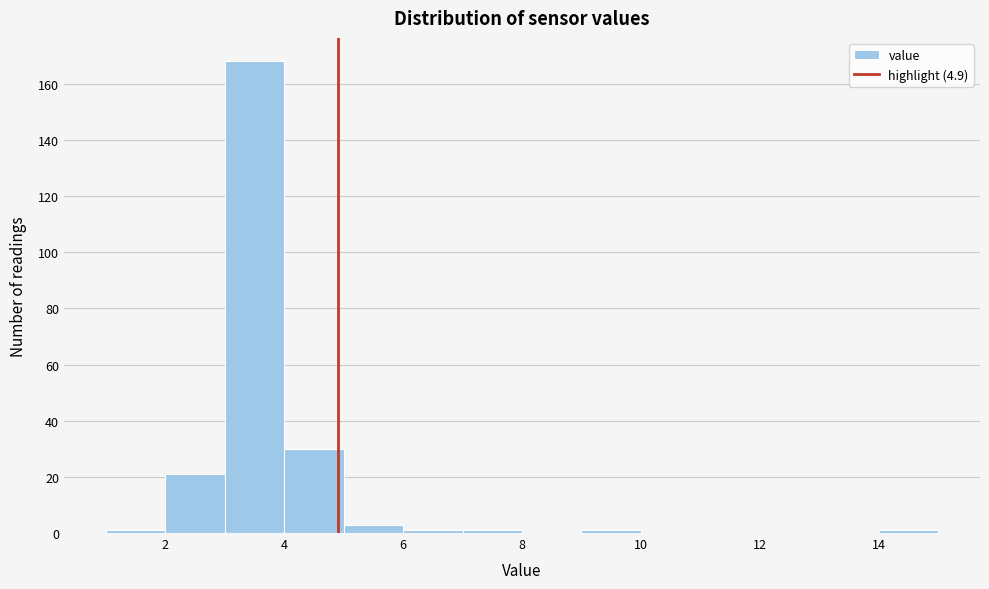

Reading left to right, list every bar in this chart as the range it spans on the x-axis followed by its height. The values are not printed on the chart, so give them approximately, as read against the axis.

1 to 2: under 2
2 to 3: 22
3 to 4: 168
4 to 5: 30
5 to 6: 4
6 to 7: under 2
7 to 8: under 2
8 to 9: 0
9 to 10: under 2
10 to 11: 0
11 to 12: 0
12 to 13: 0
13 to 14: 0
14 to 15: under 2